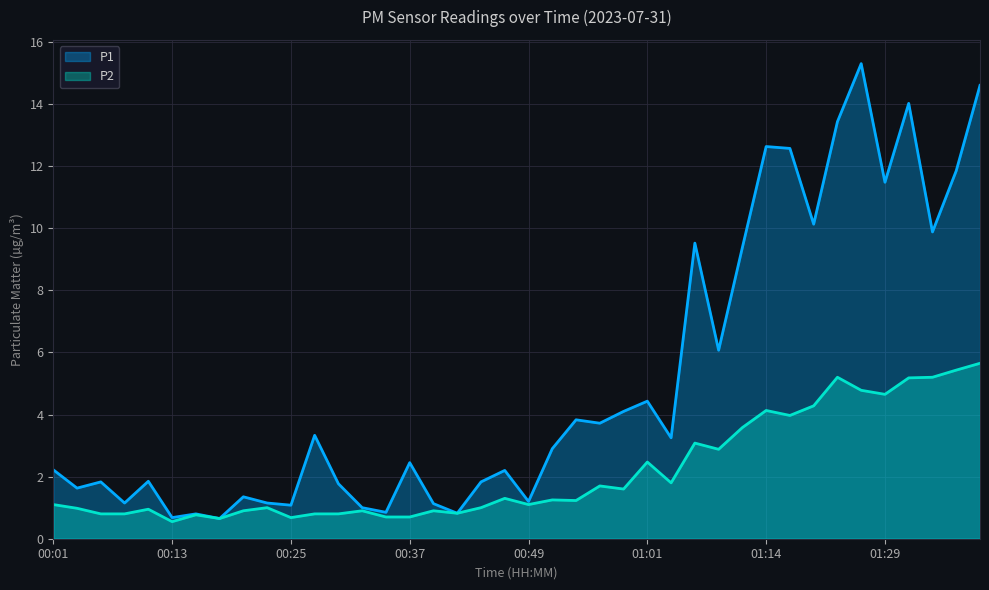

What is the sum of the P2 values at 00:15 and 01:14?

4.9